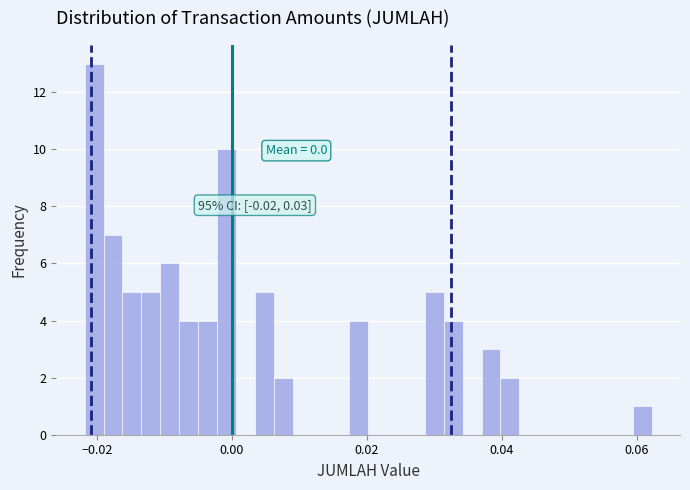

Read against the x-axis, roughly where is the centre of the tallest bar?

-0.020